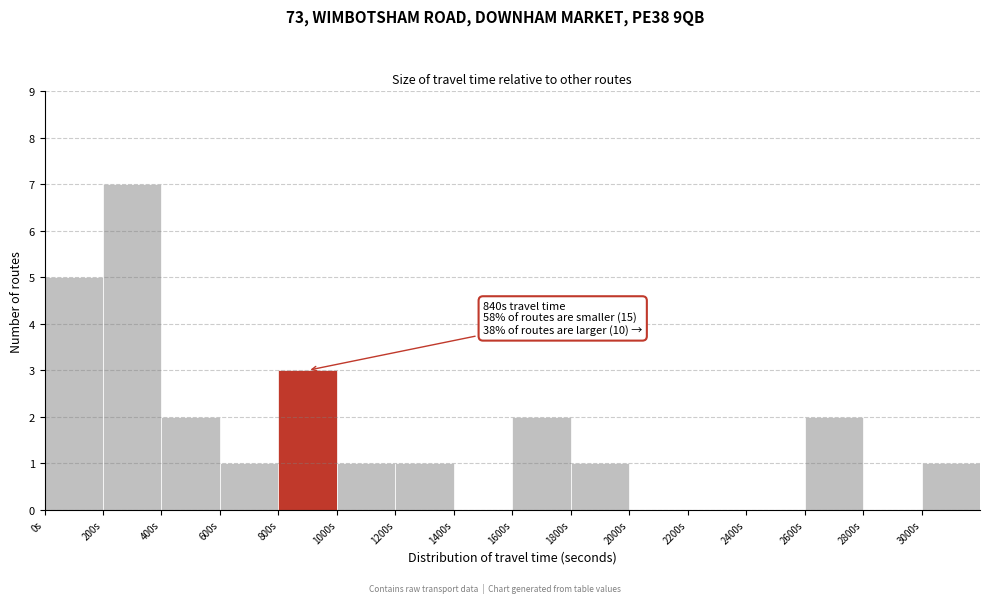

Which range on the x-axis has the tallest bar?

200 to 400